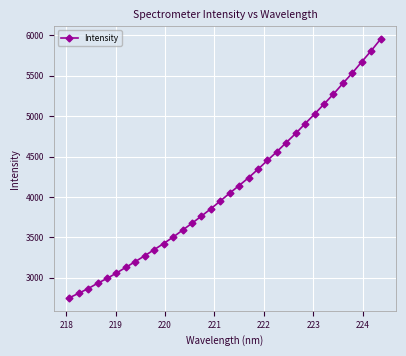

True or false: the data has more than 2 interior local peaks.

False